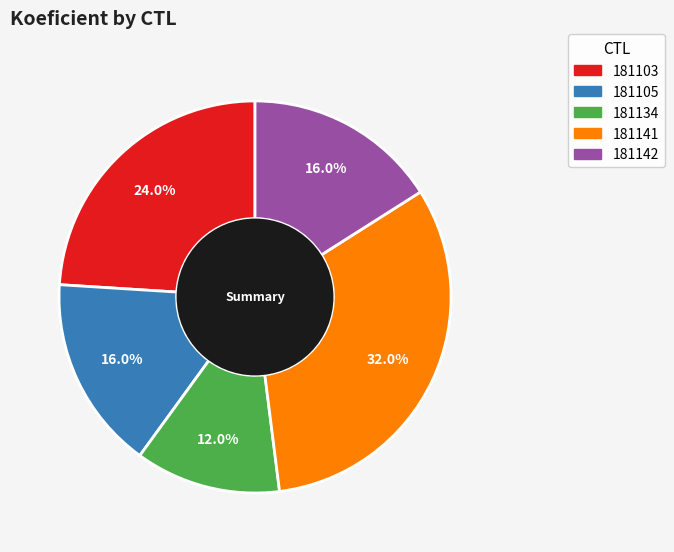

To the nearest percent, what is the difference between the 181141 and 181142 slice percentages?

16%